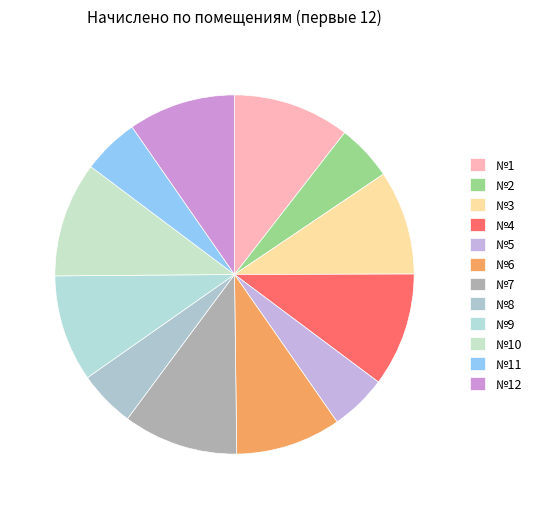

To the nearest percent, what is the average slice percentage?

8%